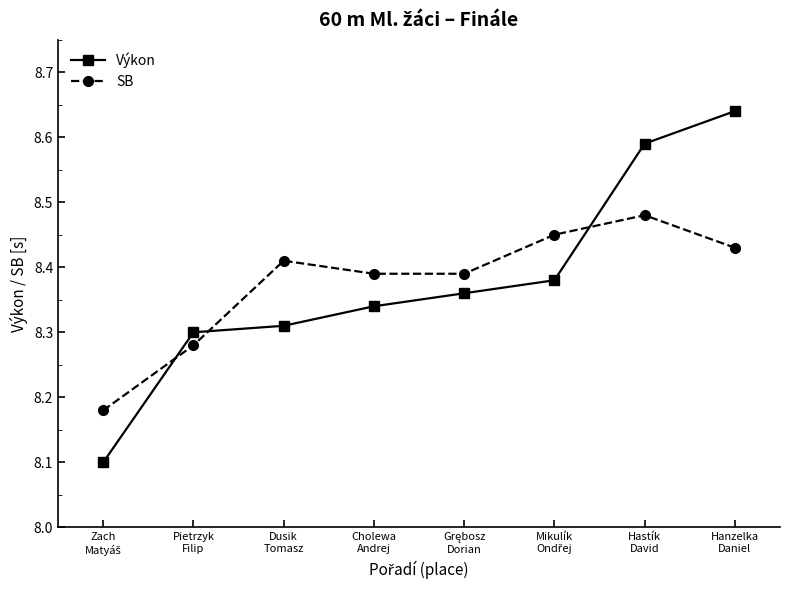

At how many categories does at least one series exceed 8?

8